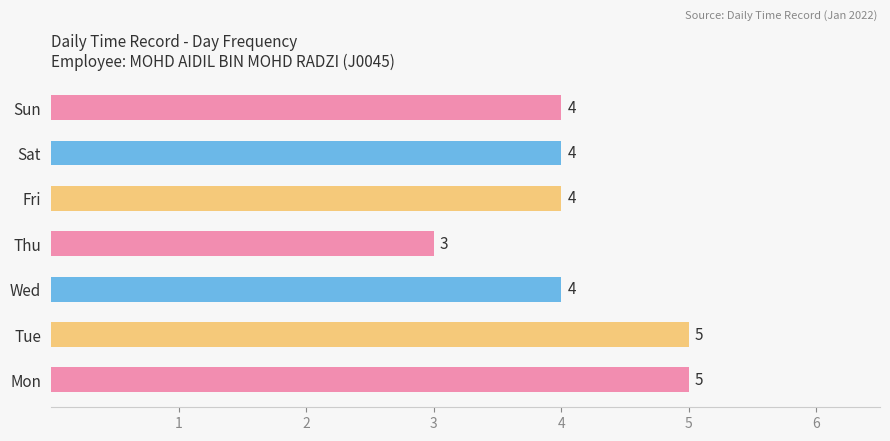

True or false: the data shows 7 at Tue.

False